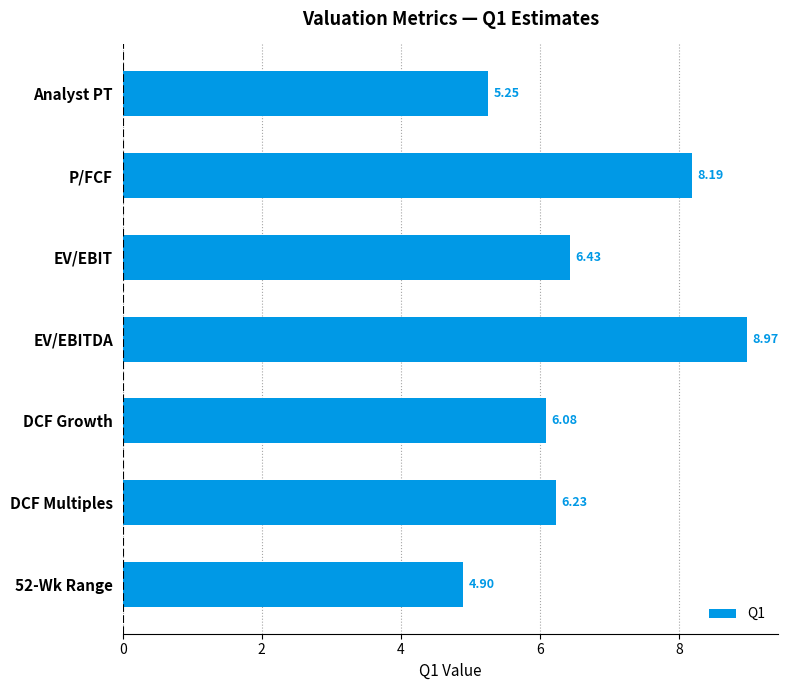

What is the ratio of the value at P/FCF to the value at Analyst PT?

1.6